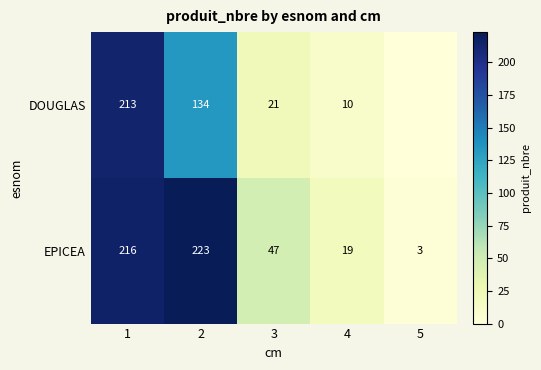

The DOUGLAS series shows 21 at 3. True or false?

True